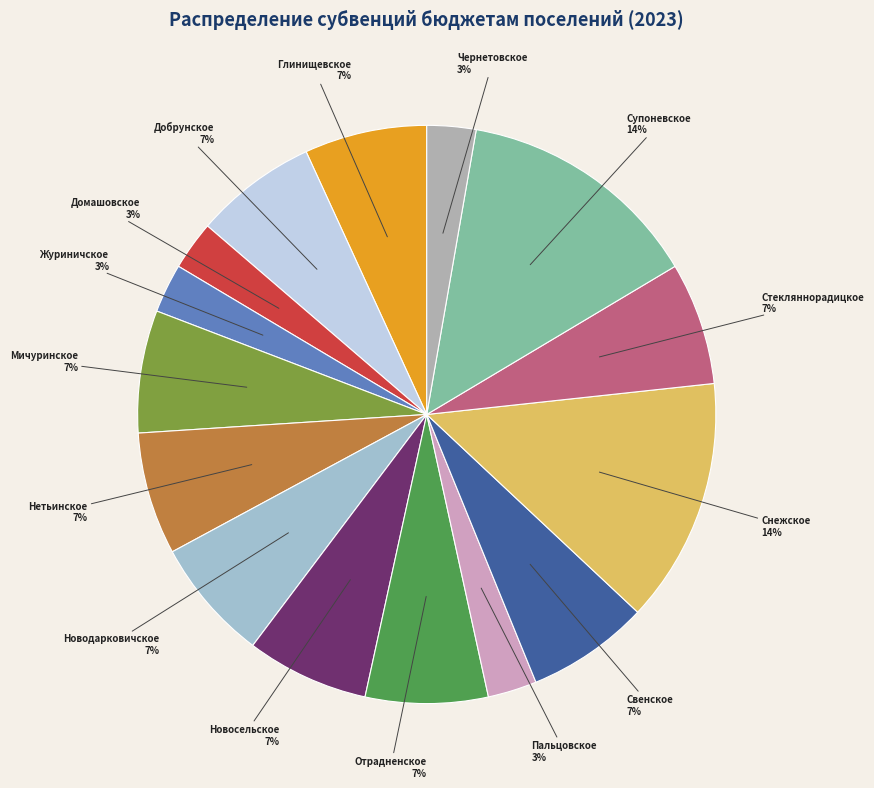

To the nearest percent, what is the average slice percentage?

7%